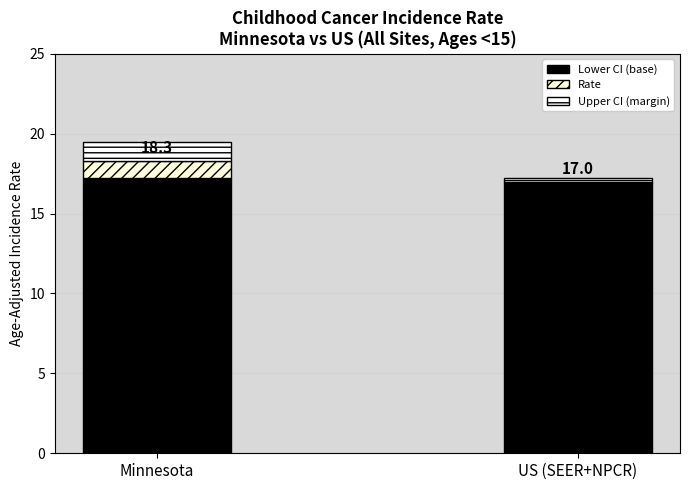

How many bars are there in total?

2